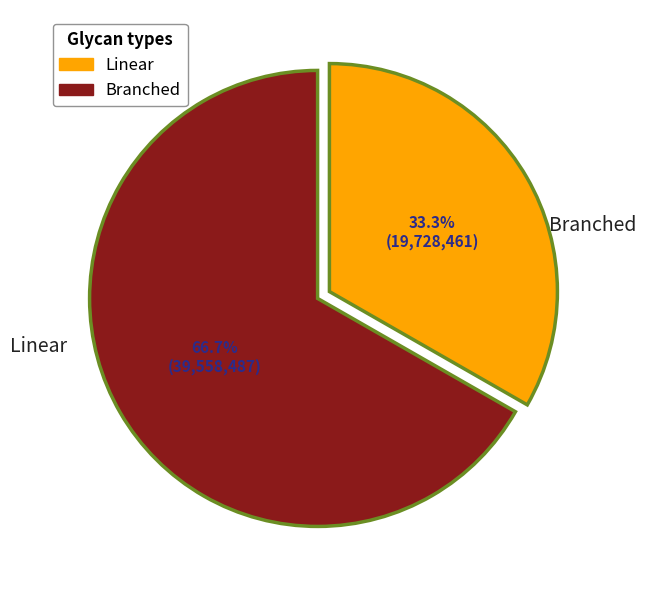

Is there any slice that represents more than half of the pie?

Yes